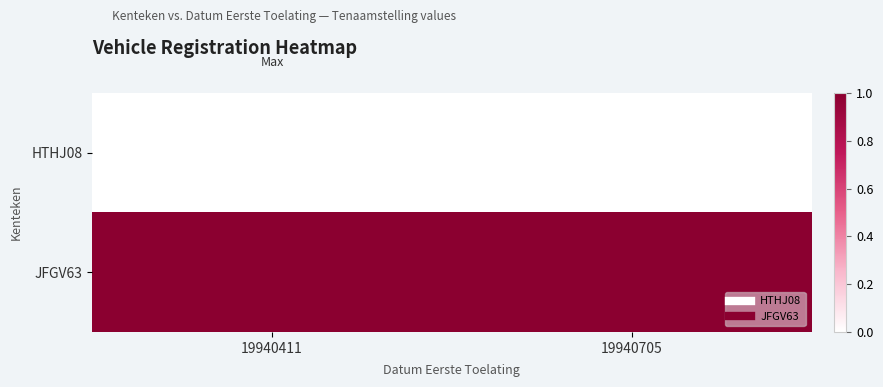

Reading right to left, what are all the values shown in this chart?

HTHJ08: 19940705=0.0	19940411=0.0
JFGV63: 19940705=1.0	19940411=1.0